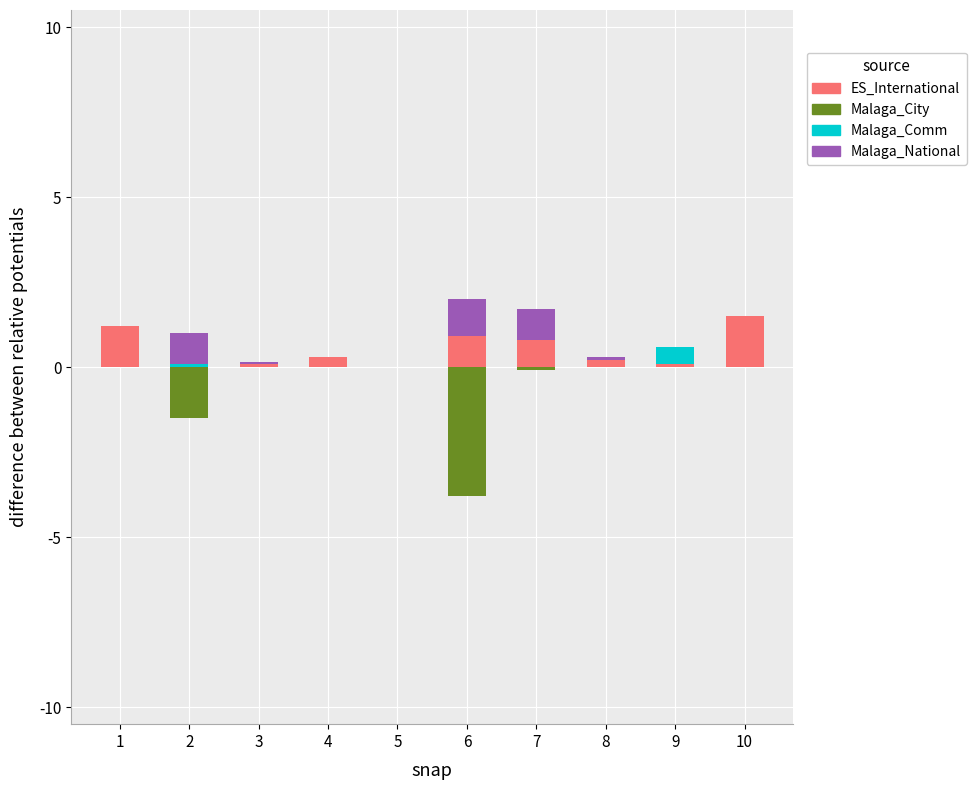

How many bars are there in total?

40